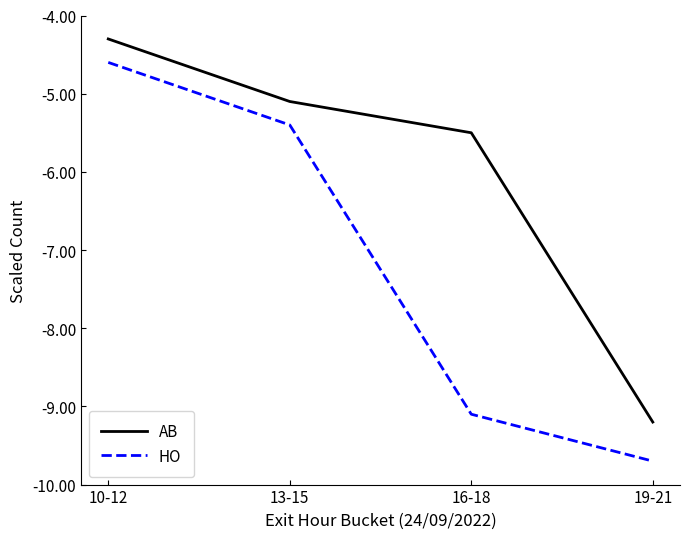

How many lines are shown in the chart?

2